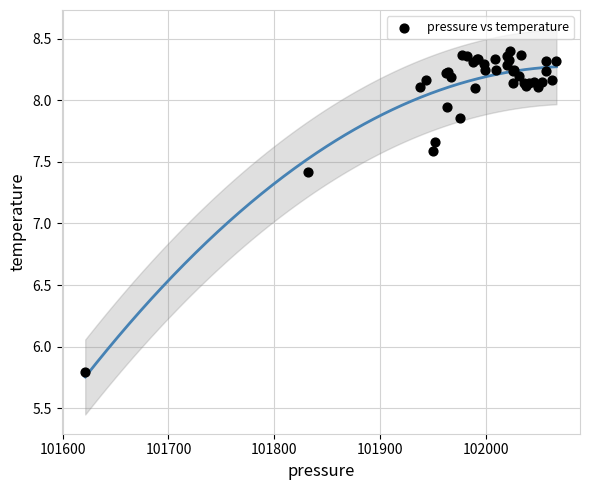

What Y value in the scatter plot is closest to 7?

7.4